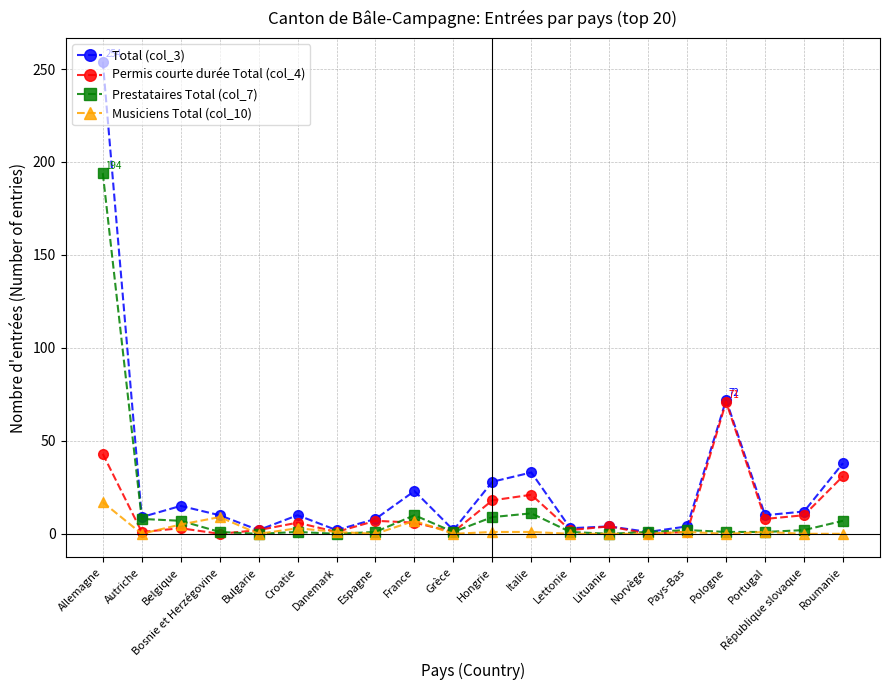

What is the label of the 19th point from the right?

Autriche